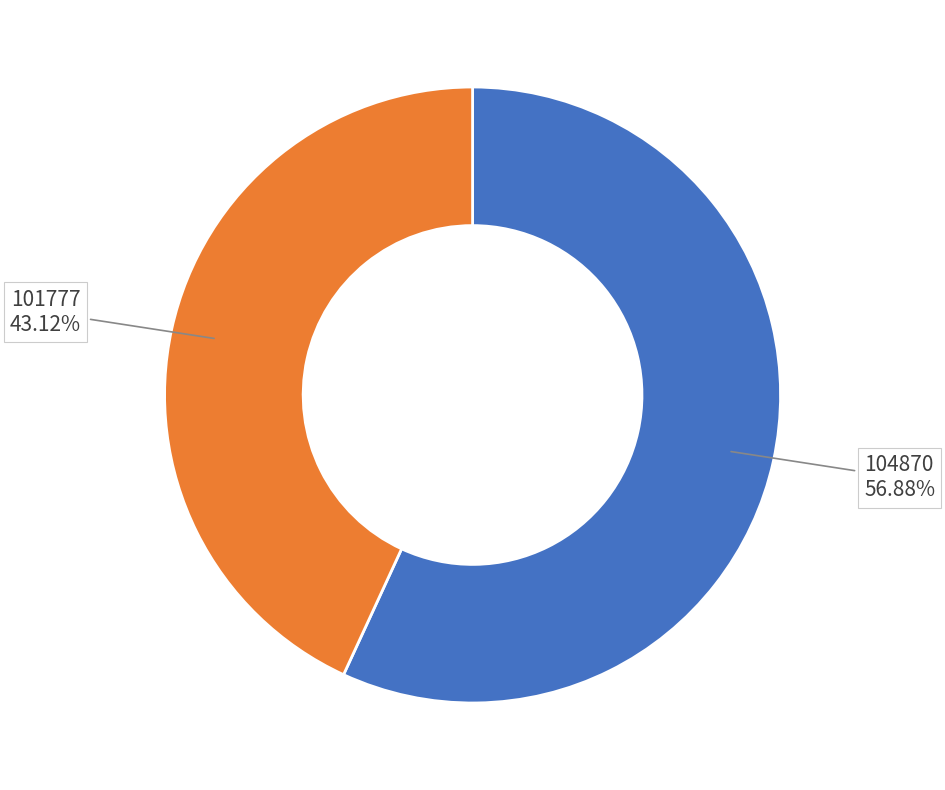

Approximately how many times larger is the value at 101777 compared to 104870?

0.8